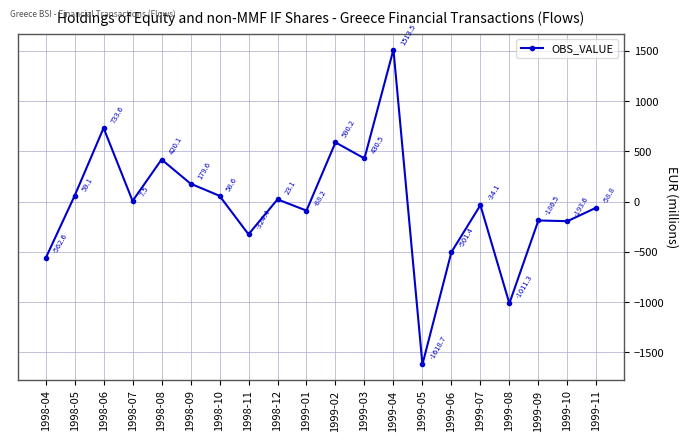

What is the difference between the values at 1998-09 and 1999-09?

366.2